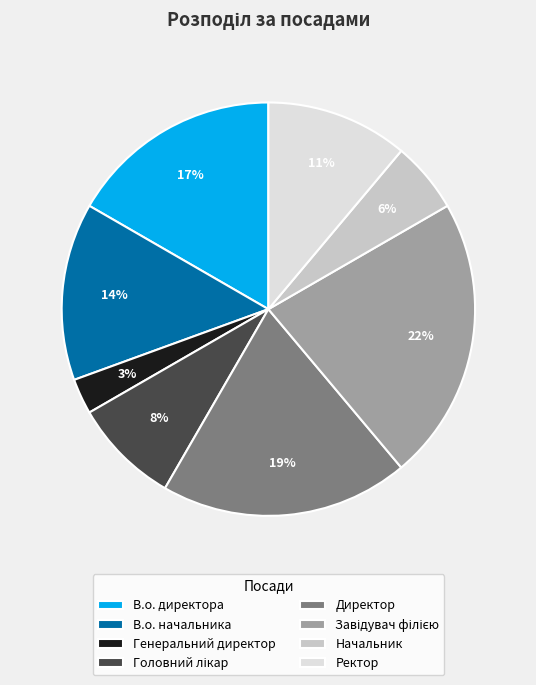

Which slice is the smallest?

Генеральний директор